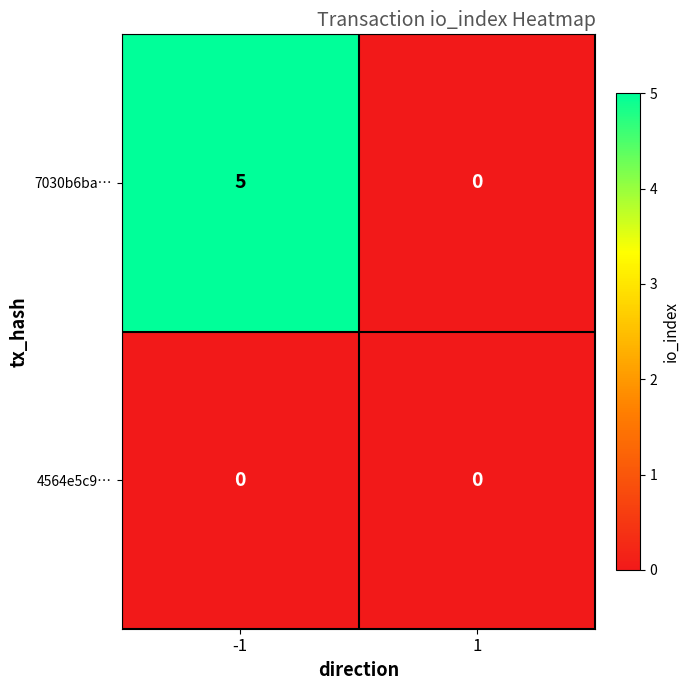

Which series changed the most between -1 and 1?

7030b6ba…